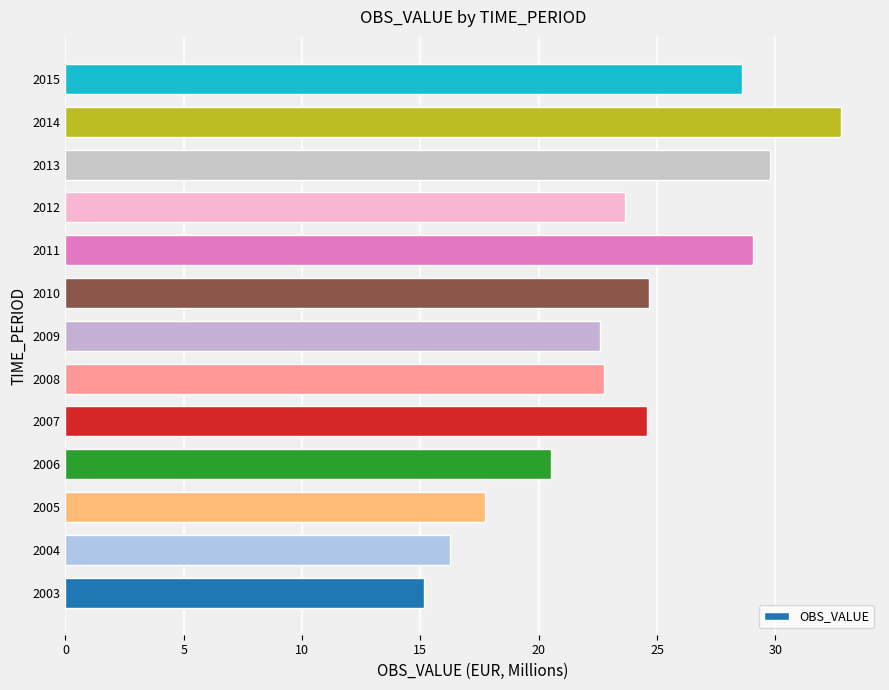

At which category does the chart reach its minimum across all series?

2003